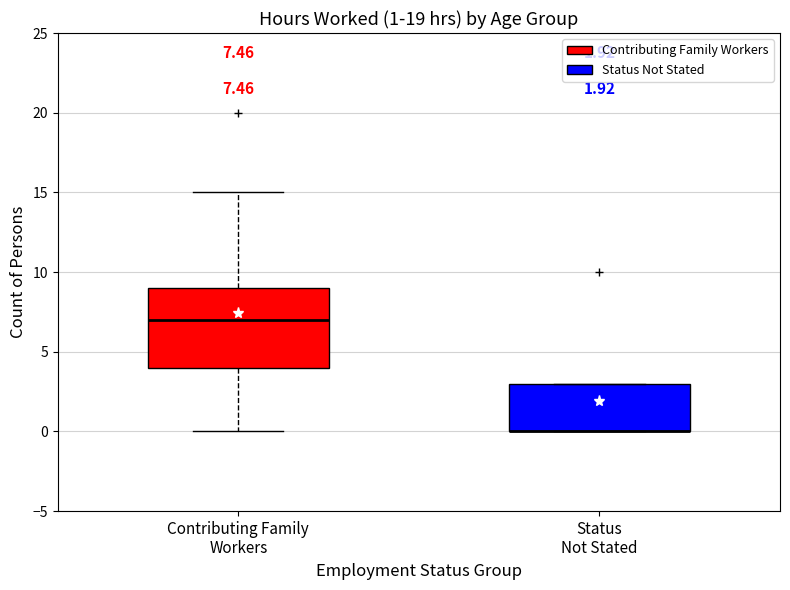

Which box is the tallest, from its lower edge to its upper edge?

Contributing Family Workers